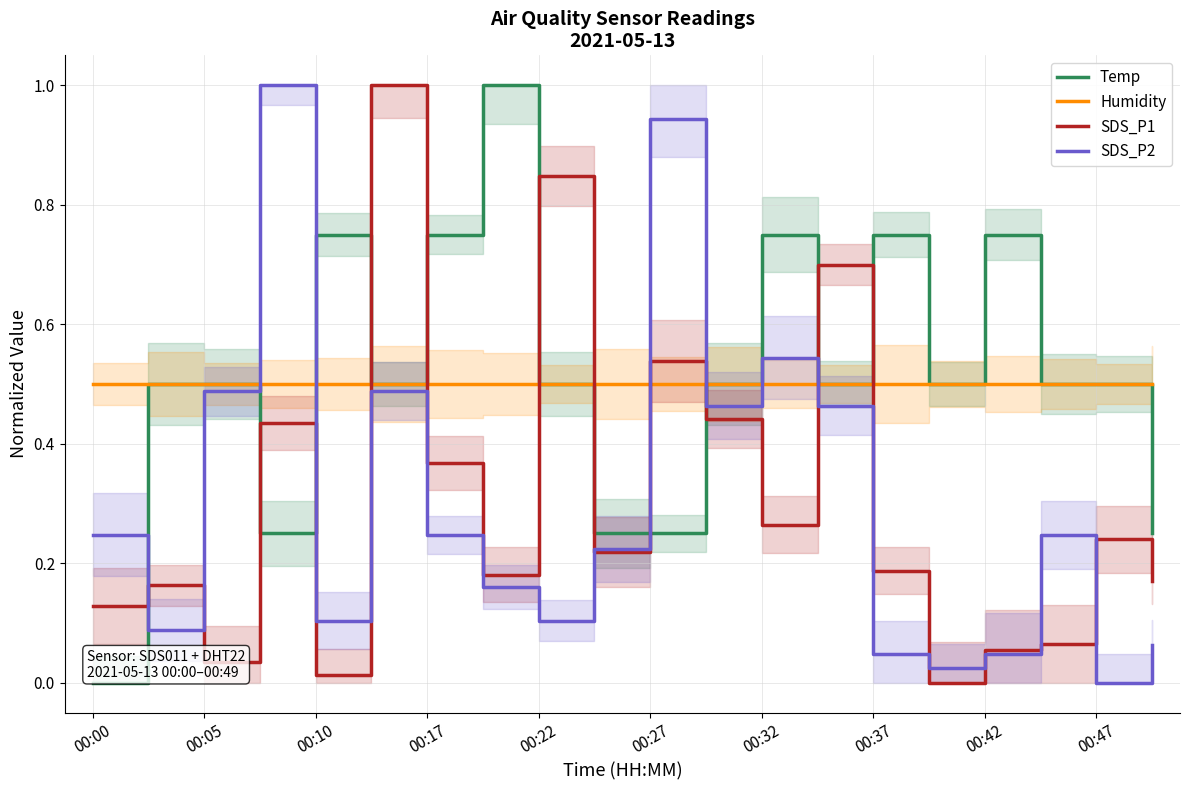

Which series has the widest spread of values?

Temp